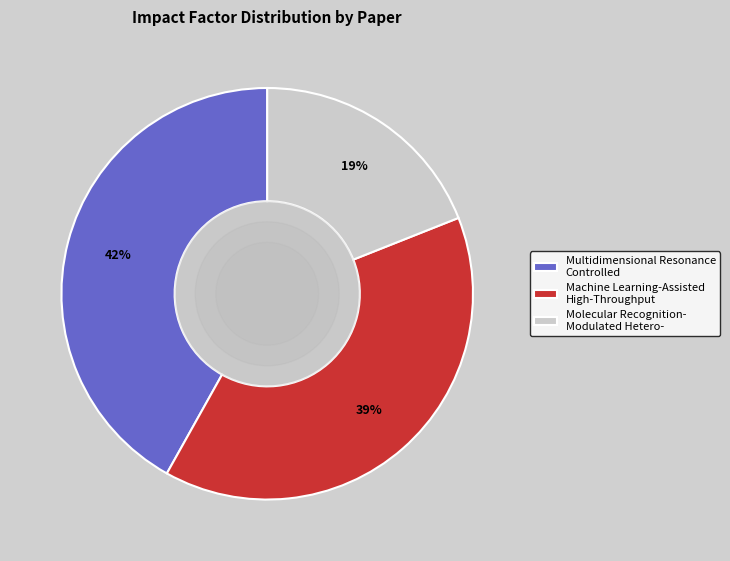

To the nearest percent, what portion does Machine Learning-Assisted High-Throughput represent?

39%